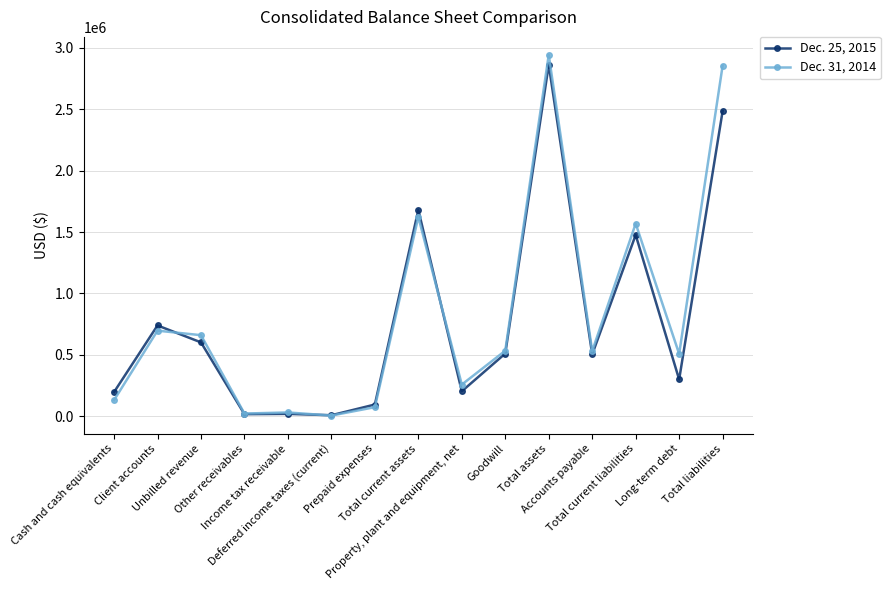

How many categories are shown in the chart?

15